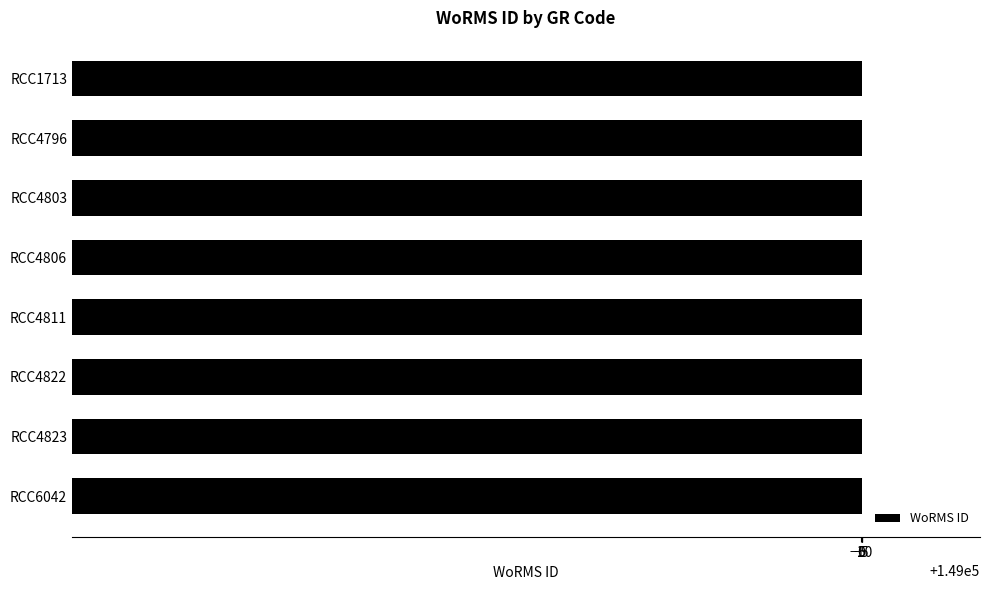

True or false: the data shows 87115 at RCC4811.

False